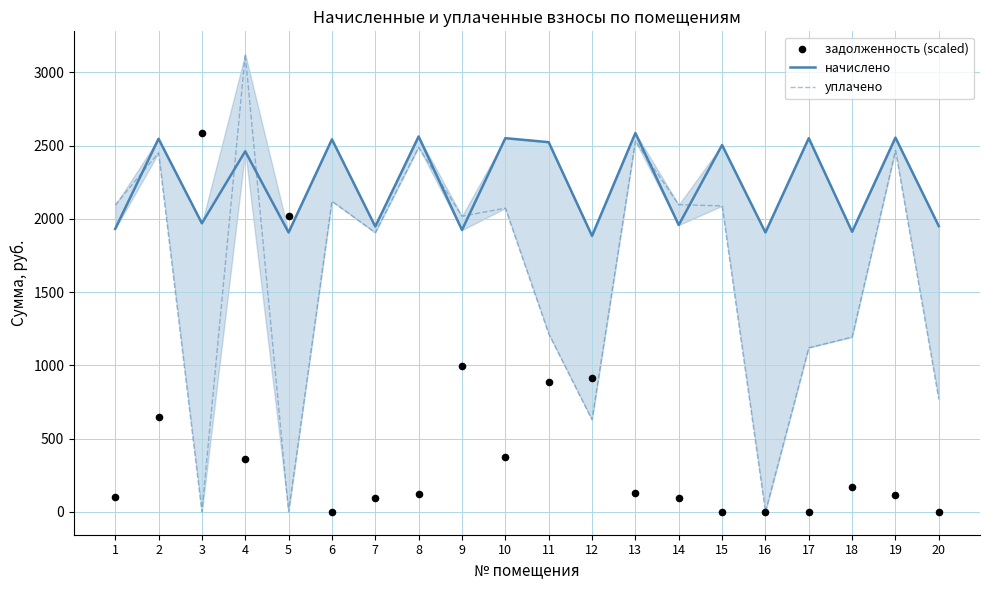

Is the value of уплачено at 18 greater than the value of задолженность (scaled) at 16?

Yes